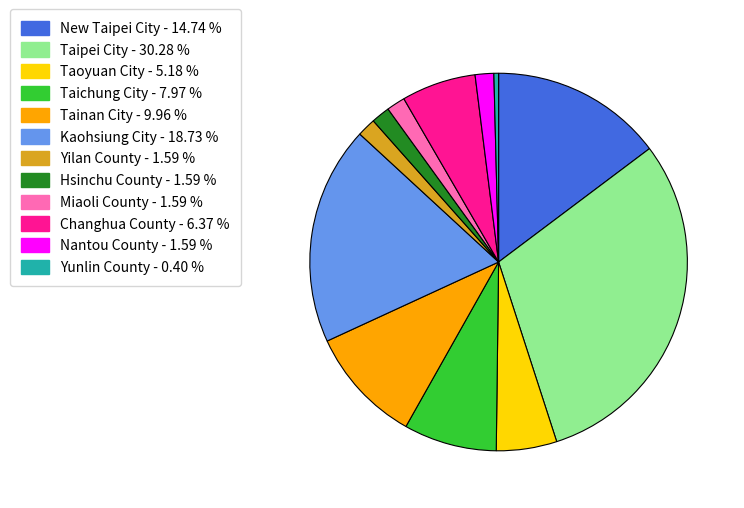

How many slices are in this pie chart?

12